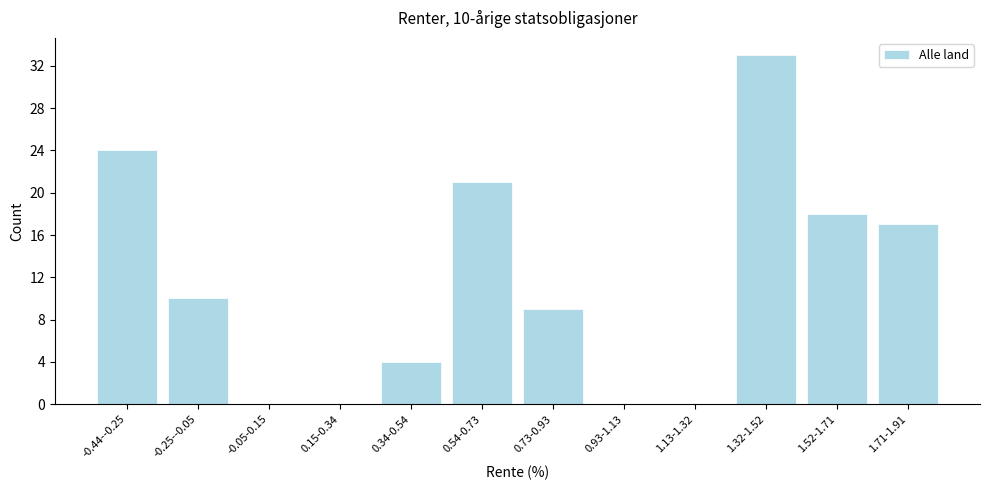

Reading right to left, extract all data points from this chart.

1.71-1.91=17	1.52-1.71=18	1.32-1.52=33	1.13-1.32=0	0.93-1.13=0	0.73-0.93=9	0.54-0.73=21	0.34-0.54=4	0.15-0.34=0	-0.05-0.15=0	-0.25--0.05=10	-0.44--0.25=24